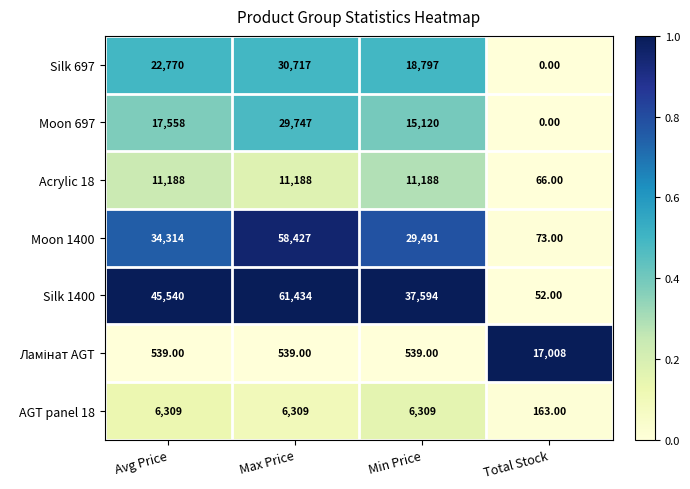

Is the value of Moon 1400 at Max Price greater than the value of Silk 697 at Avg Price?

Yes